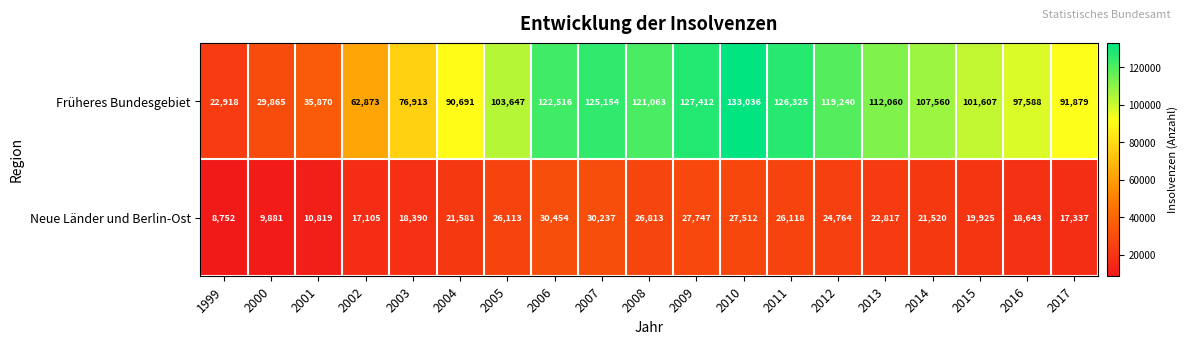

What is the sum of all Neue Länder und Berlin-Ost values?

406528